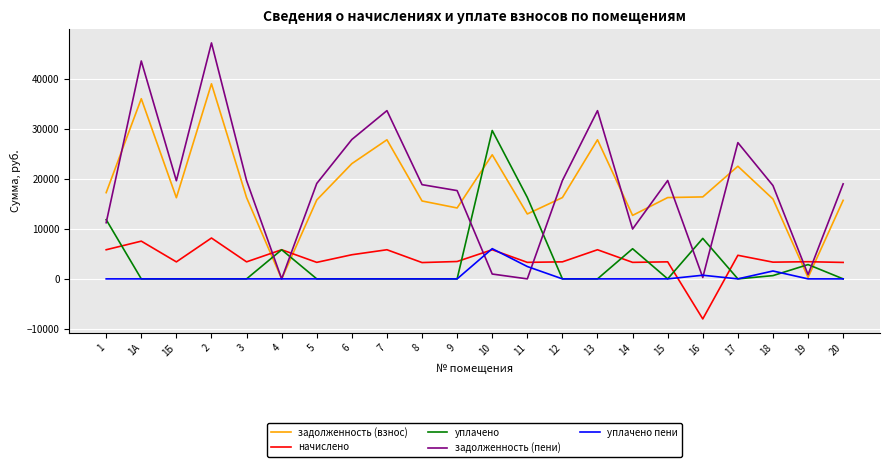

Is this an area chart (filled region under the line)?

No